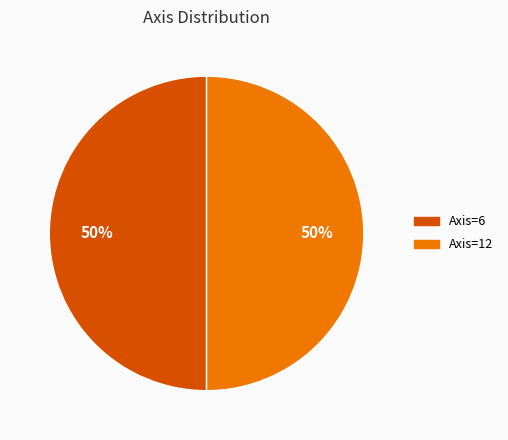

To the nearest percent, what is the difference between the largest and smallest slice percentages?

0%